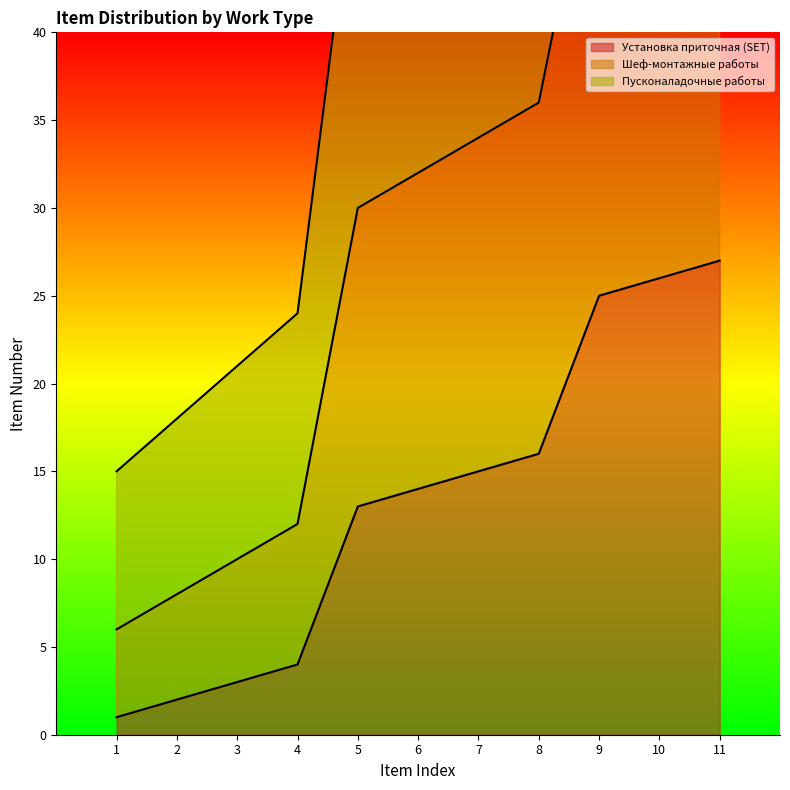

What is the total value across all series at 10?

168